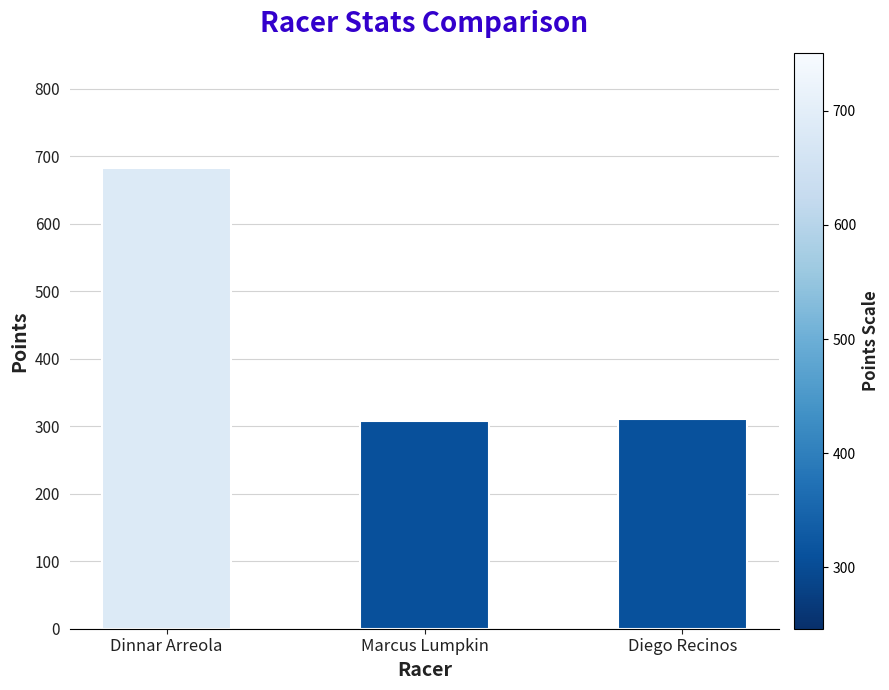

What is the sum of all values?

1300.3